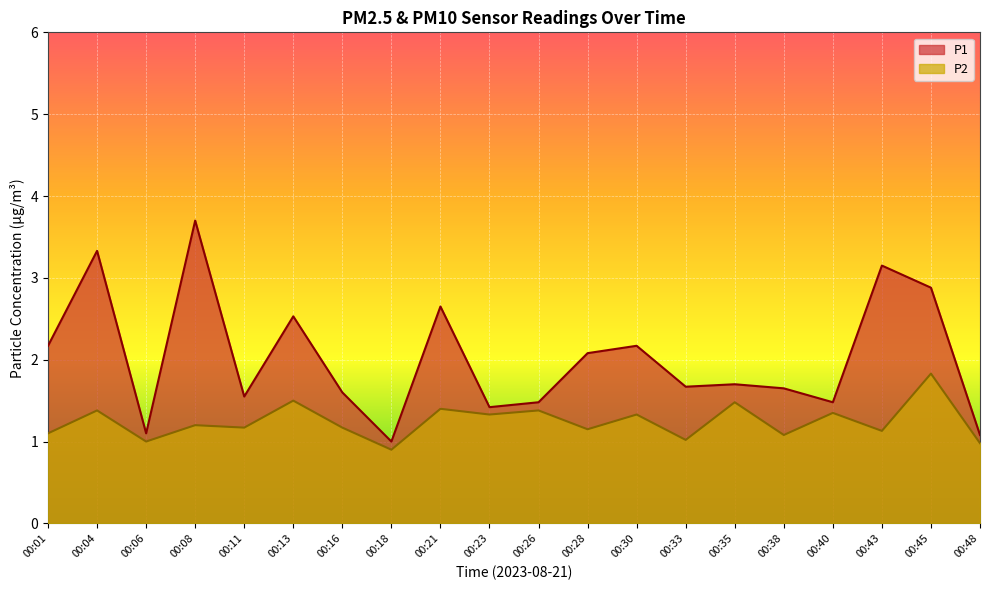

What is the maximum value shown in the chart?

3.7